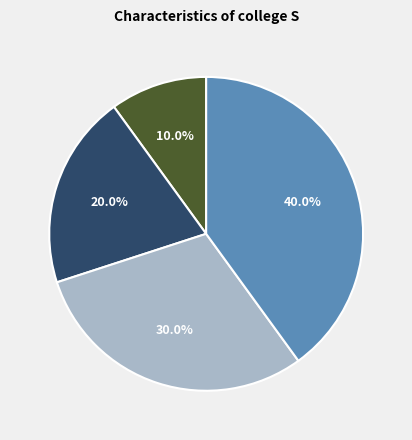

Is there a majority slice in this chart?

No